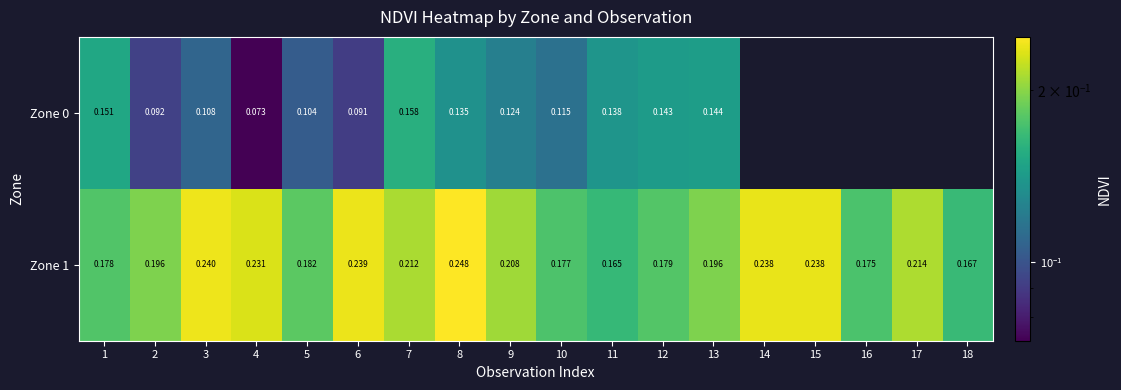

Rank the categories by Zone 0 value from lowest to highest.

4, 6, 2, 5, 3, 10, 9, 8, 11, 12, 13, 1, 7, 14, 15, 16, 17, 18